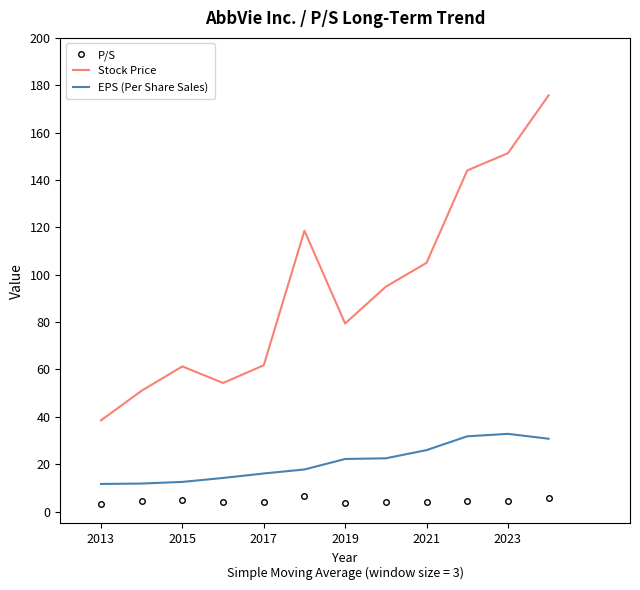

List the series in order of their overall mean, highest first.

Stock Price, EPS (Per Share Sales), P/S